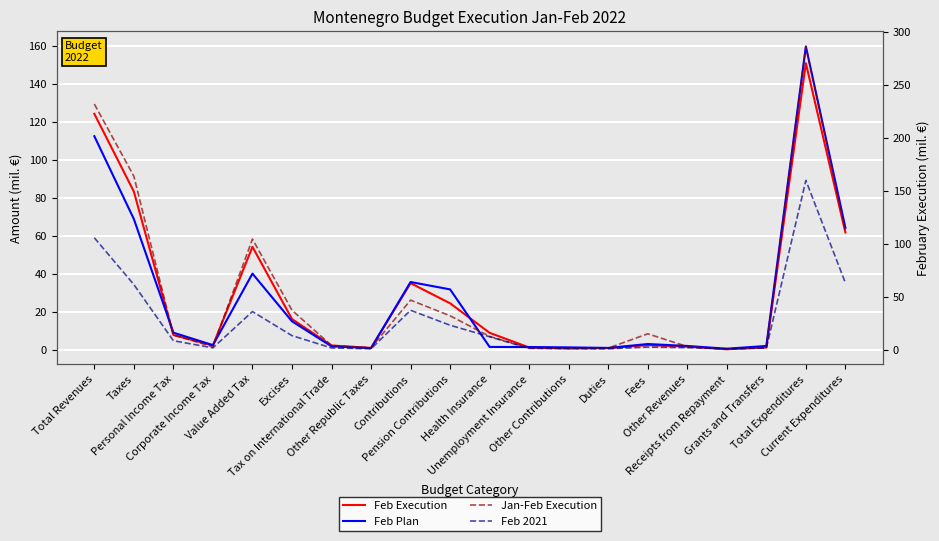

What is the difference between the Jan-Feb Execution values at Value Added Tax and Other Republic Taxes?

102.7